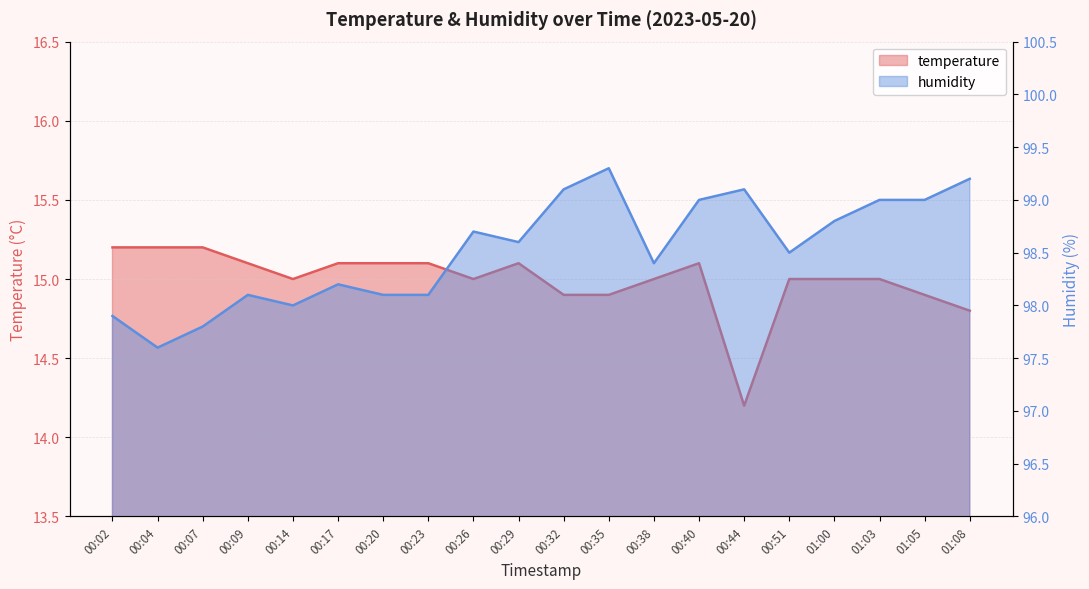

Where does the temperature series first go above 15?

00:02